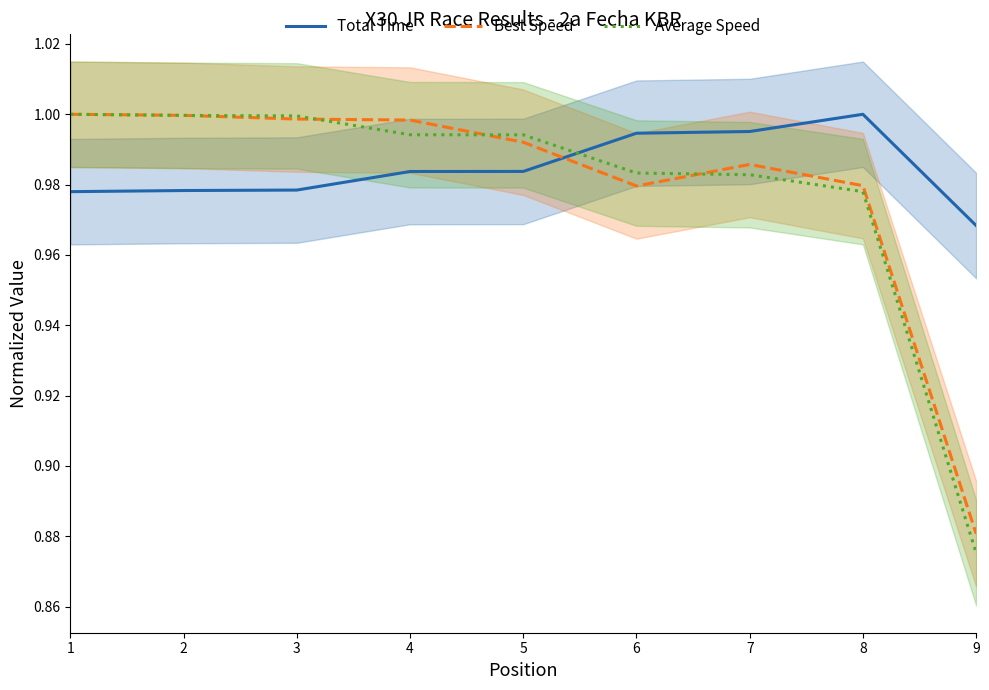

How many lines are shown in the chart?

3